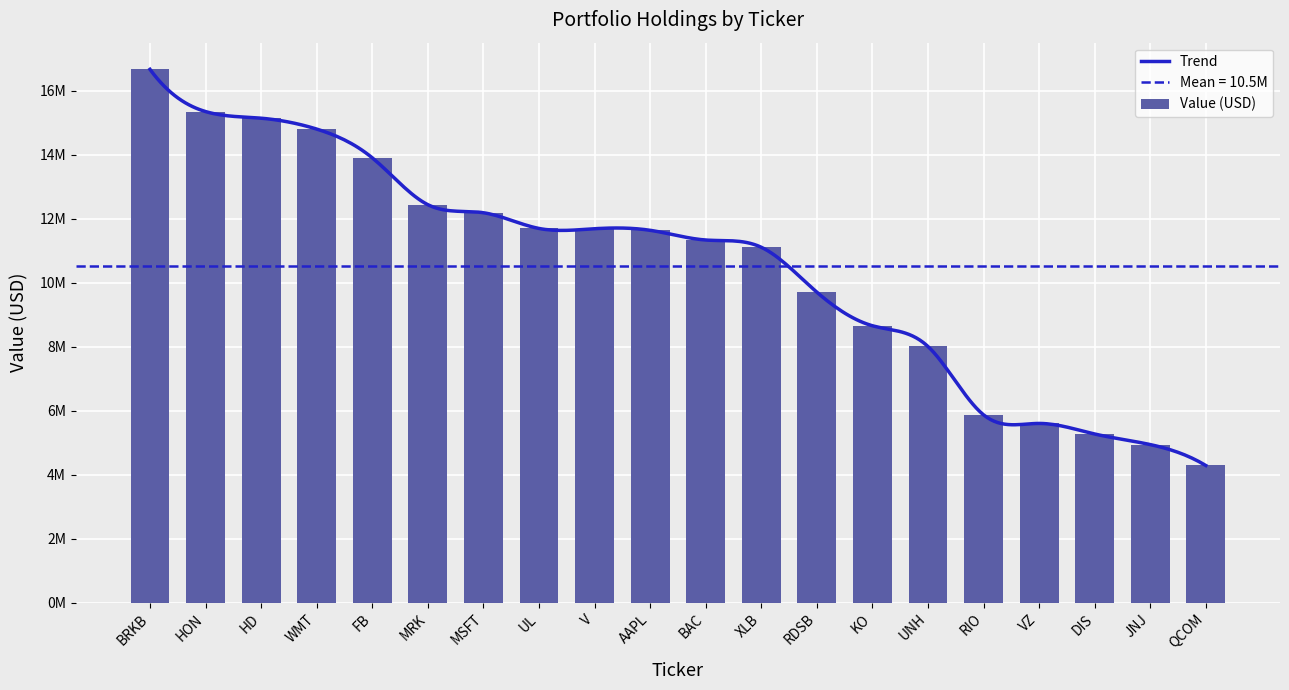

Approximately how many times larger is the value at MSFT compared to AAPL?

1.0